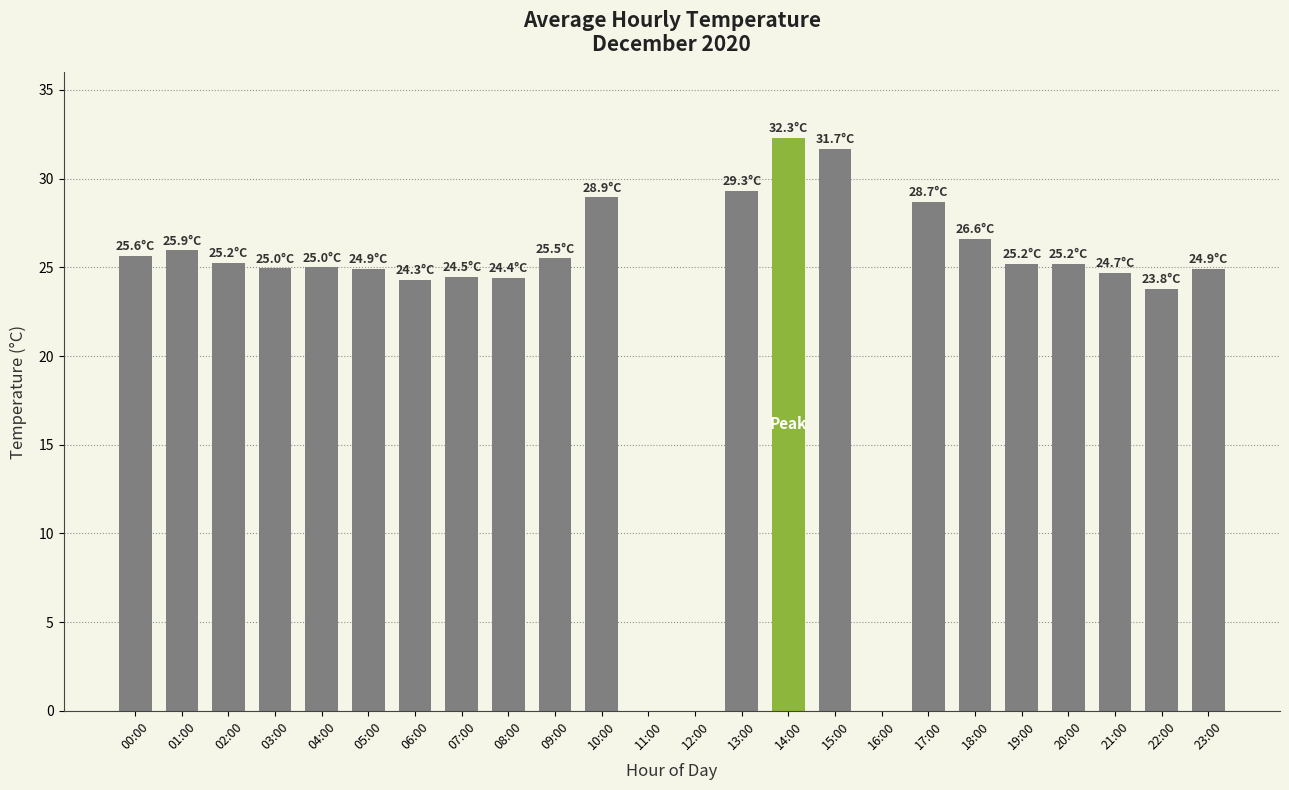

Are the bars horizontal?

No